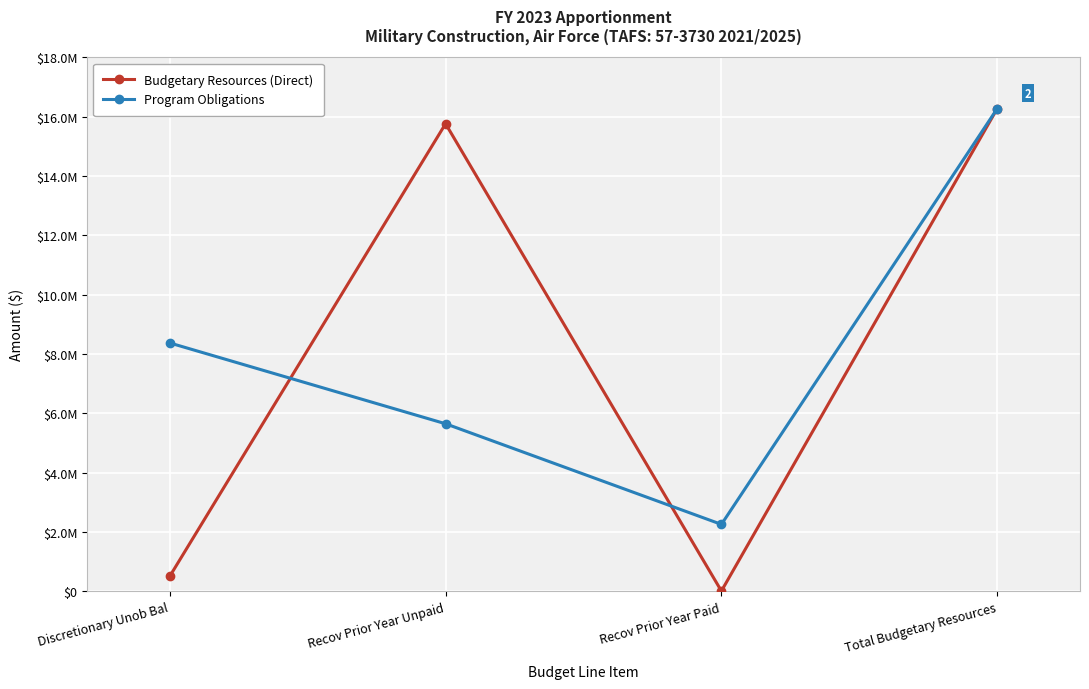

Reading left to right, list all the values displayed in this chart.

Budgetary Resources (Direct): Discretionary Unob Bal=503089	Recov Prior Year Unpaid=15762288	Recov Prior Year Paid=7913	Total Budgetary Resources=16273290
Program Obligations: Discretionary Unob Bal=8371478	Recov Prior Year Unpaid=5647000	Recov Prior Year Paid=2254812	Total Budgetary Resources=16273290